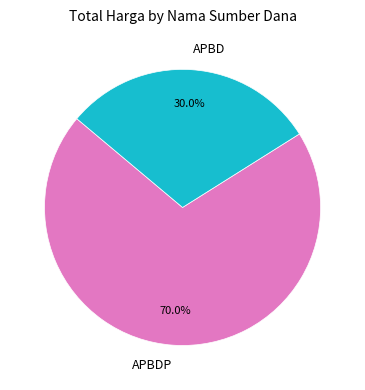

Does APBDP represent more than half of the total?

Yes